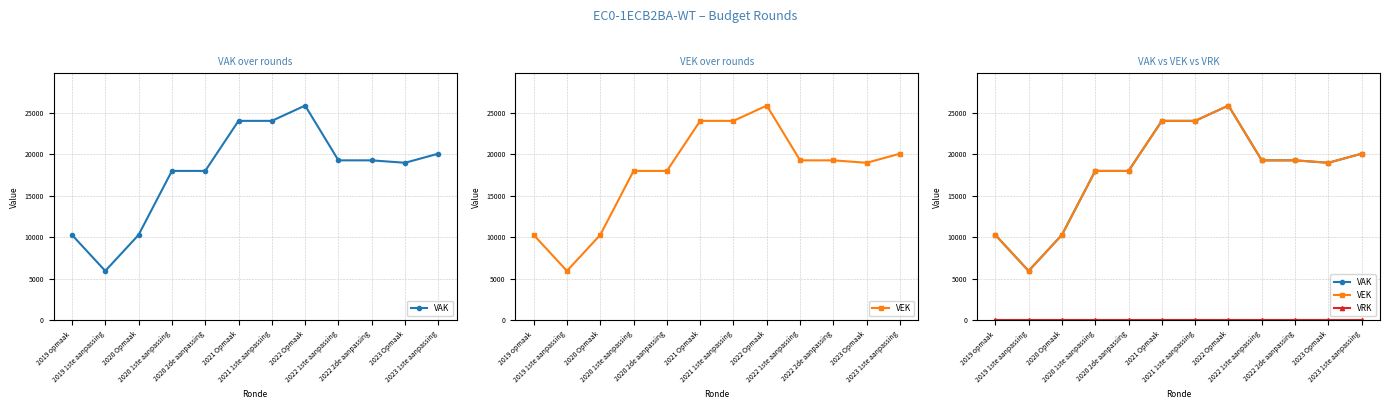

Reading right to left, extract all data points from this chart.

VAK: 2023 1ste aanpassing=20056	2023 Opmaak=18960	2022 2de aanpassing=19252	2022 1ste aanpassing=19252	2022 Opmaak=25840	2021 1ste aanpassing=24000	2021 Opmaak=24000	2020 2de aanpassing=17981	2020 1ste aanpassing=17981	2020 Opmaak=10289	2019 1ste aanpassing=5956	2019 opmaak=10289
VEK: 2023 1ste aanpassing=20056	2023 Opmaak=18960	2022 2de aanpassing=19252	2022 1ste aanpassing=19252	2022 Opmaak=25840	2021 1ste aanpassing=24000	2021 Opmaak=24000	2020 2de aanpassing=17981	2020 1ste aanpassing=17981	2020 Opmaak=10289	2019 1ste aanpassing=5956	2019 opmaak=10289
VRK: 2023 1ste aanpassing=0	2023 Opmaak=0	2022 2de aanpassing=0	2022 1ste aanpassing=0	2022 Opmaak=0	2021 1ste aanpassing=0	2021 Opmaak=0	2020 2de aanpassing=0	2020 1ste aanpassing=0	2020 Opmaak=0	2019 1ste aanpassing=0	2019 opmaak=0